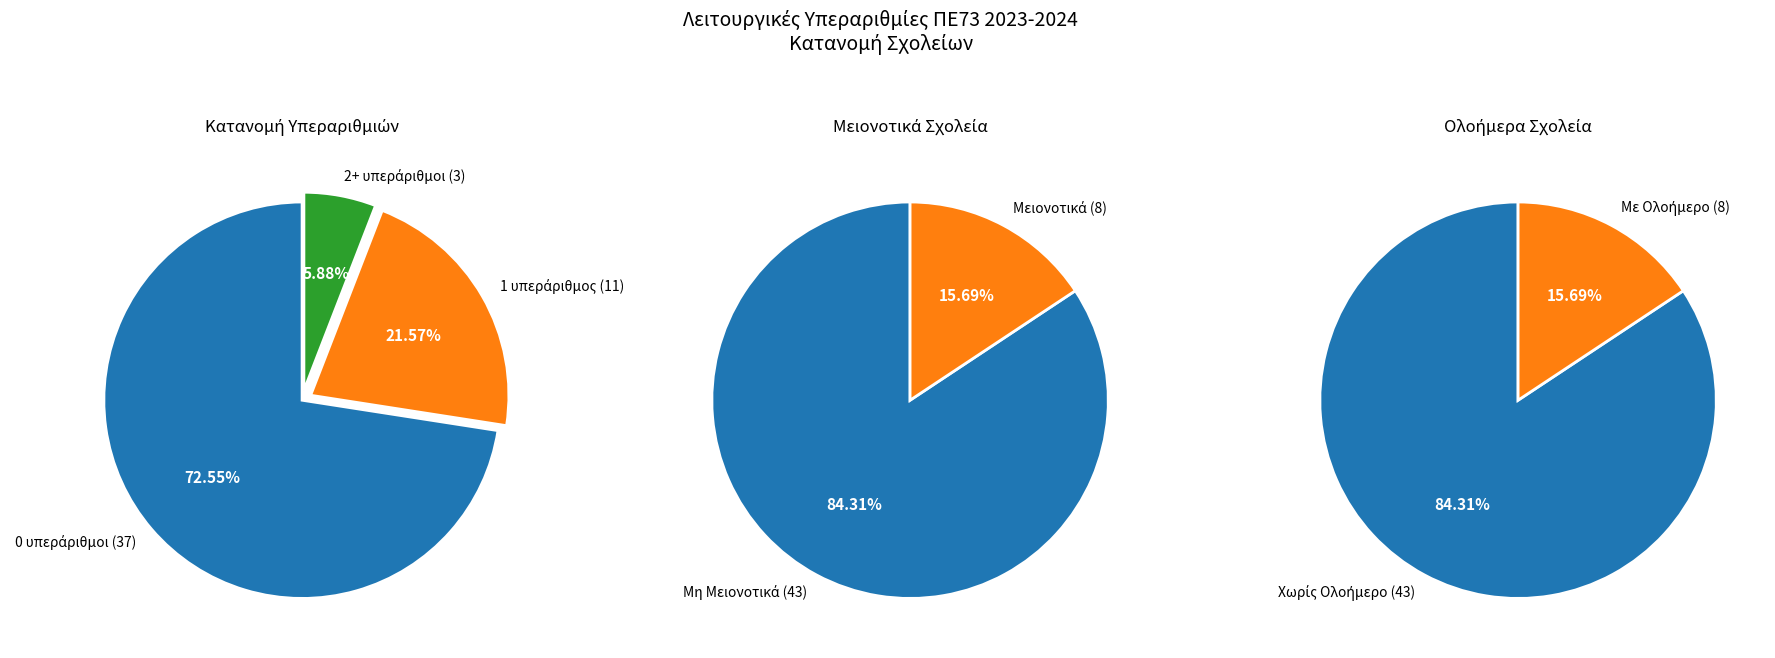

Is there any slice that represents more than half of the pie?

Yes